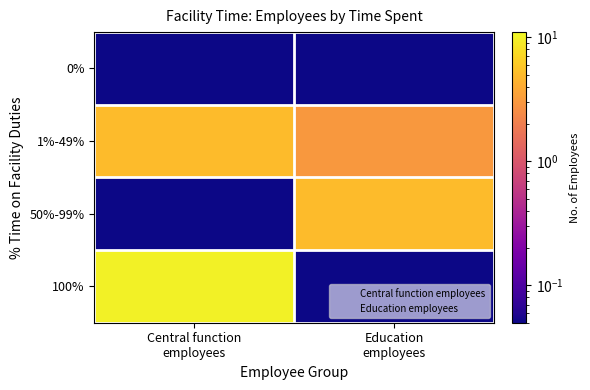

What is the difference between the highest and lowest values at Education
employees?

5.0